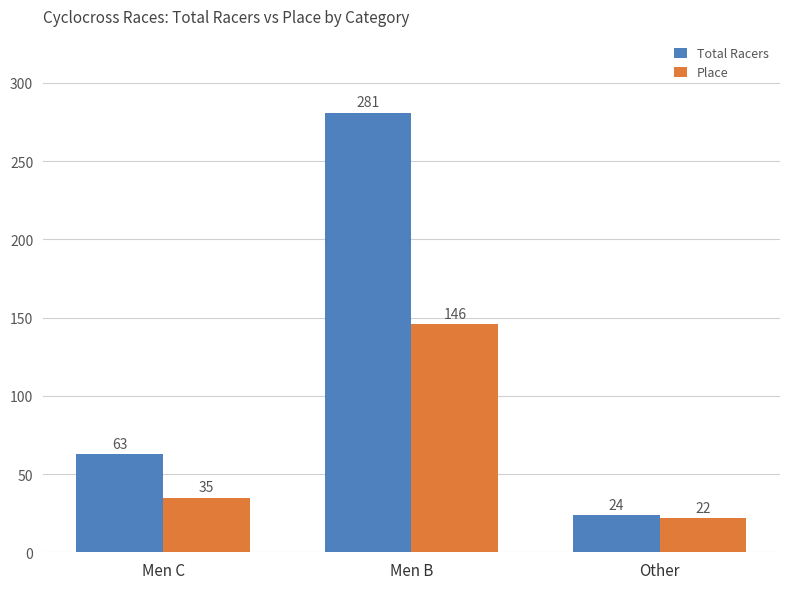

What is the average value of the Place series?

68